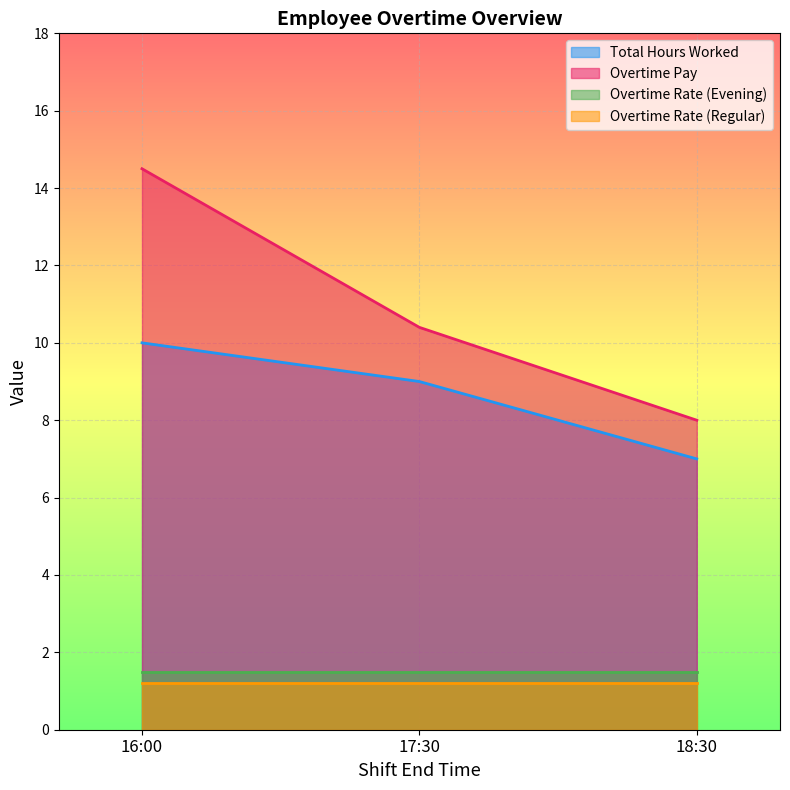

At which label does Overtime Pay reach its peak?

16:00